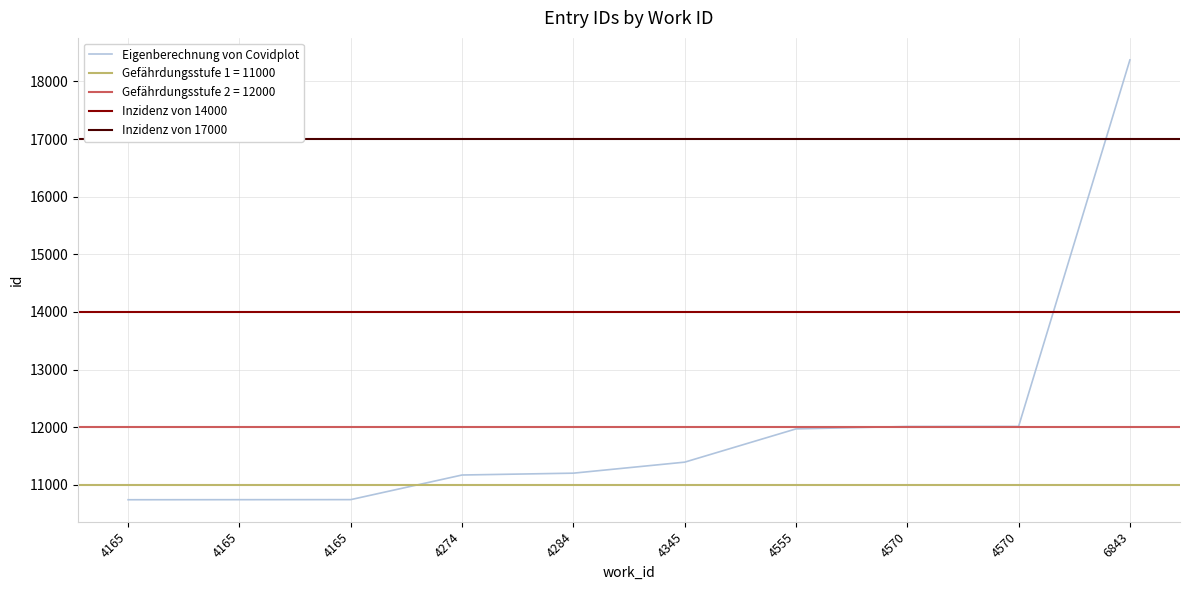

Read the value at 4555.

11971